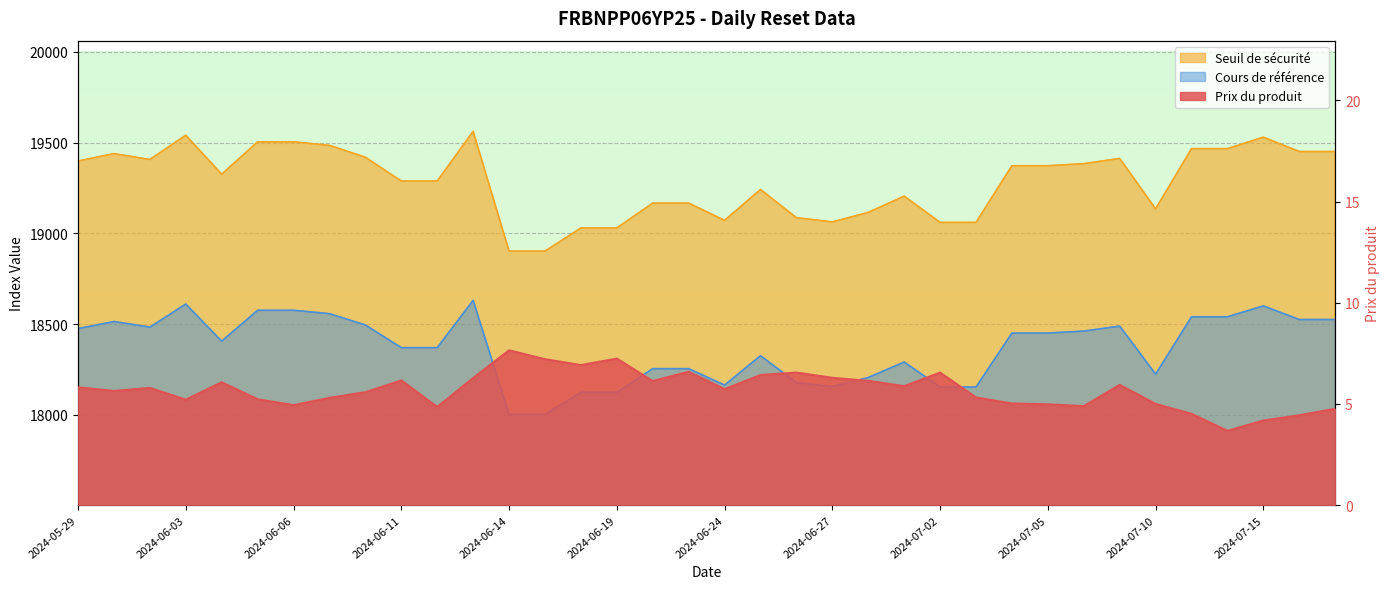

True or false: Cours de référence has a value of 12050.7 at 2024-06-21.

False